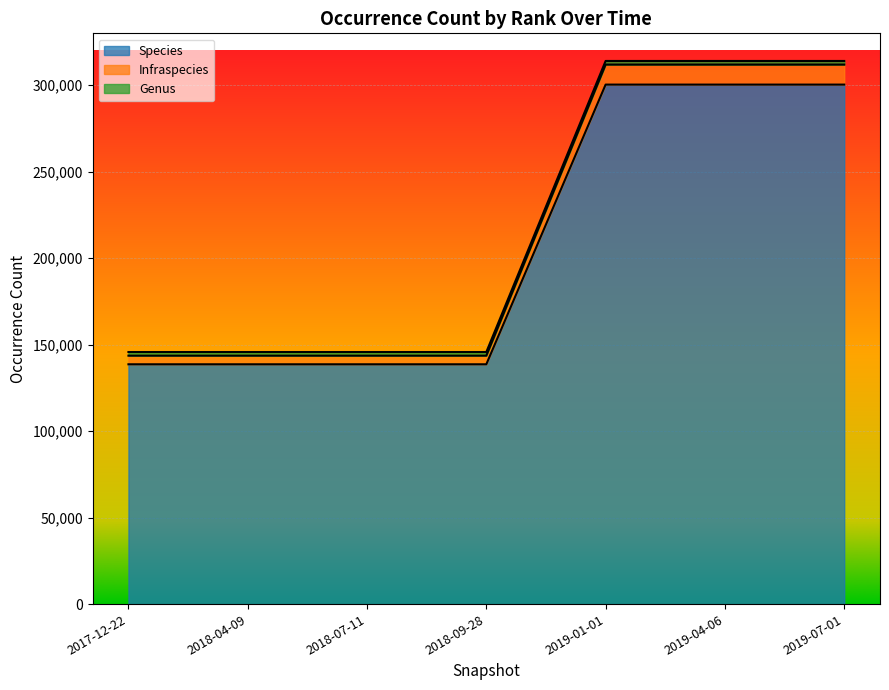

Which category has the lowest value across all series?

2017-12-22